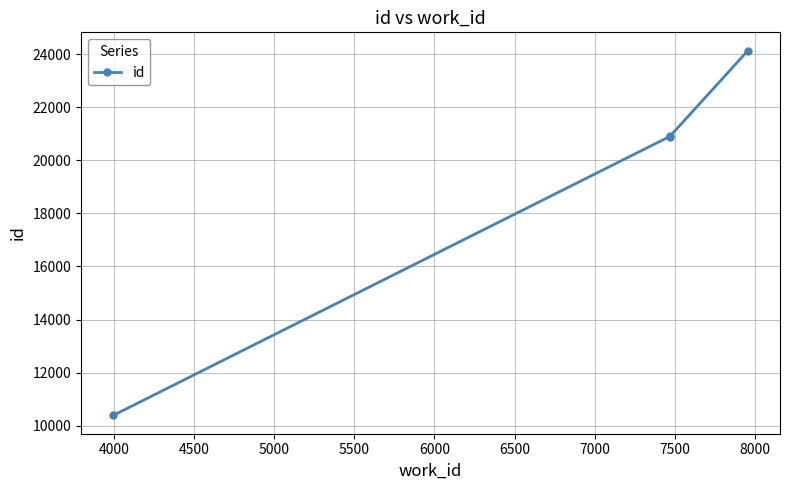

What is the sum of all values?

76307